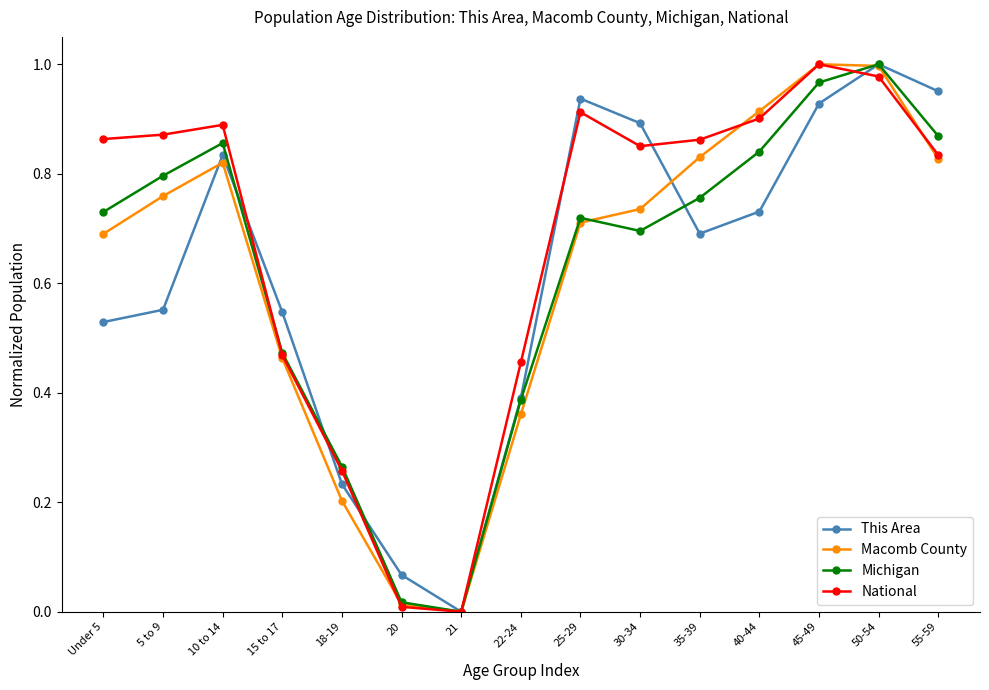

How many values in the National series exceed 0?

14